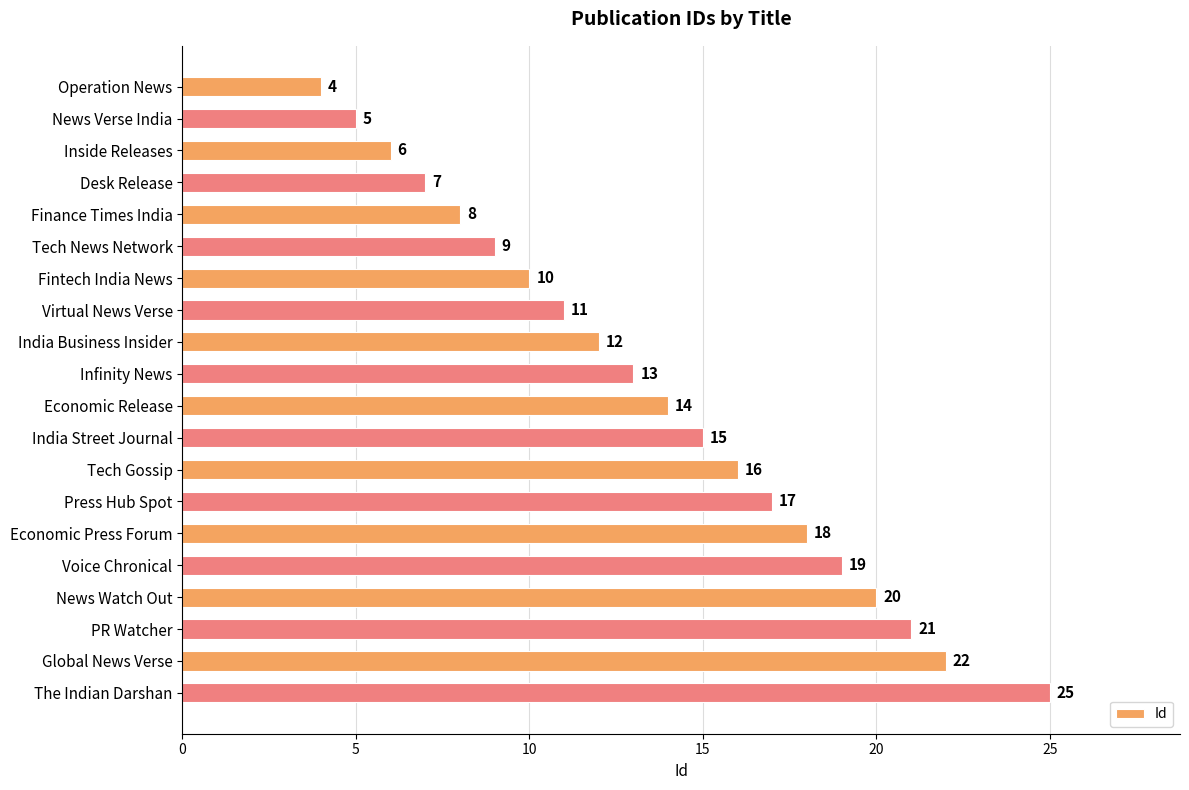

Is it true that the value at Press Hub Spot is 11?

False